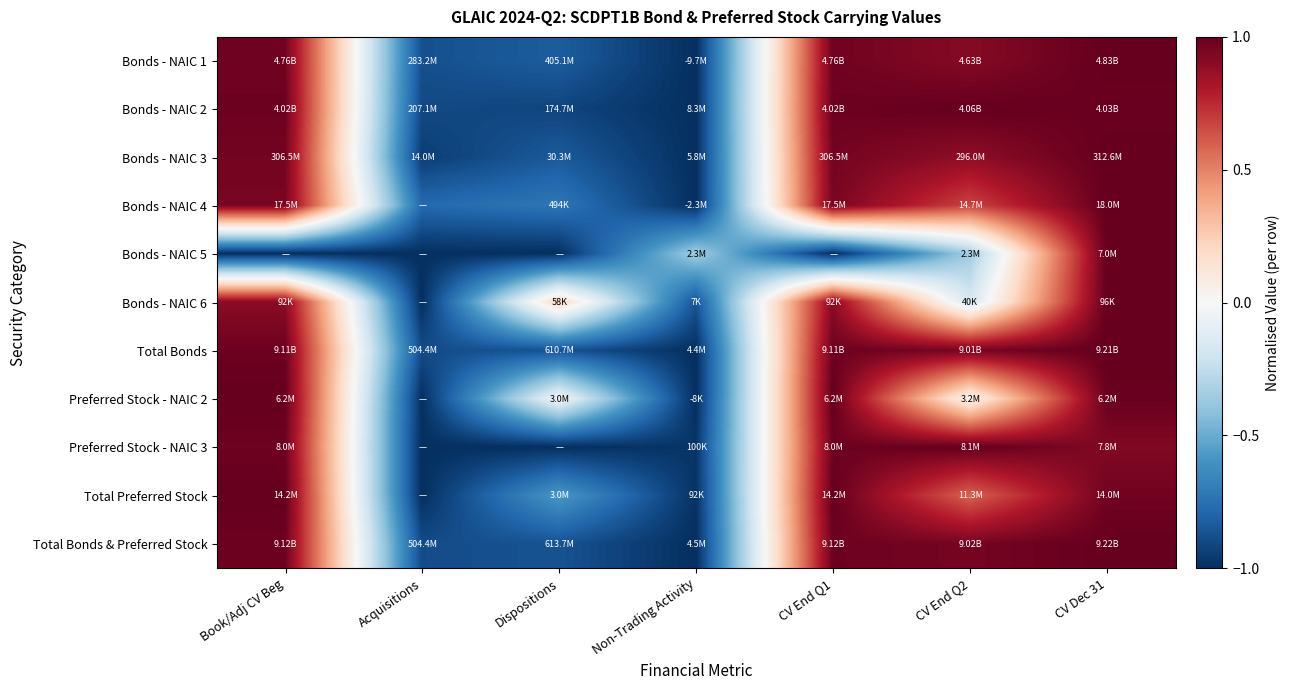

Which has a higher value, CV End Q2 or Non-Trading Activity?

CV End Q2